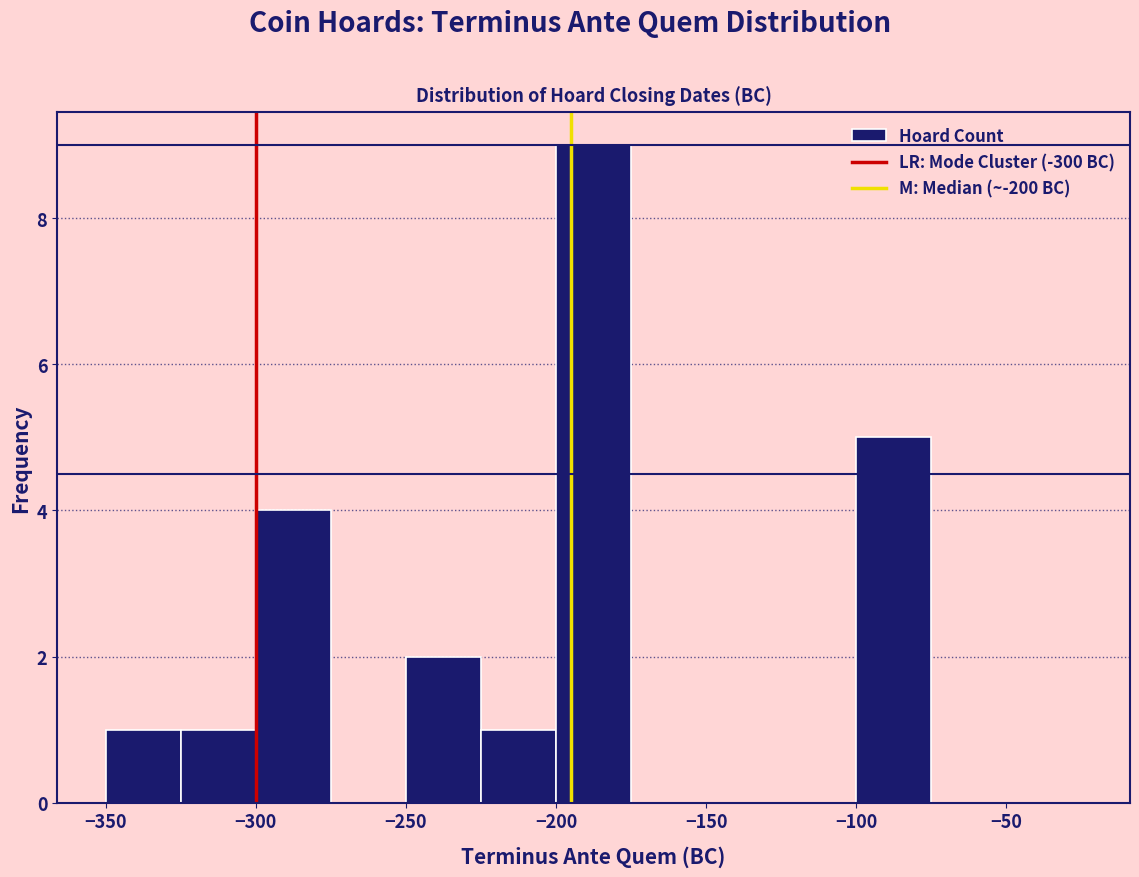

Reading left to right, transcribe this chart: for each bar, give the range it covers on the x-axis and its height. The values are not printed on the chart, so give them approximately, as read against the axis.

-350 to -325: 1
-325 to -300: 1
-300 to -275: 4
-275 to -250: 0
-250 to -225: 2
-225 to -200: 1
-200 to -175: 9
-175 to -150: 0
-150 to -125: 0
-125 to -100: 0
-100 to -75: 5
-75 to -50: 0
-50 to -25: 0